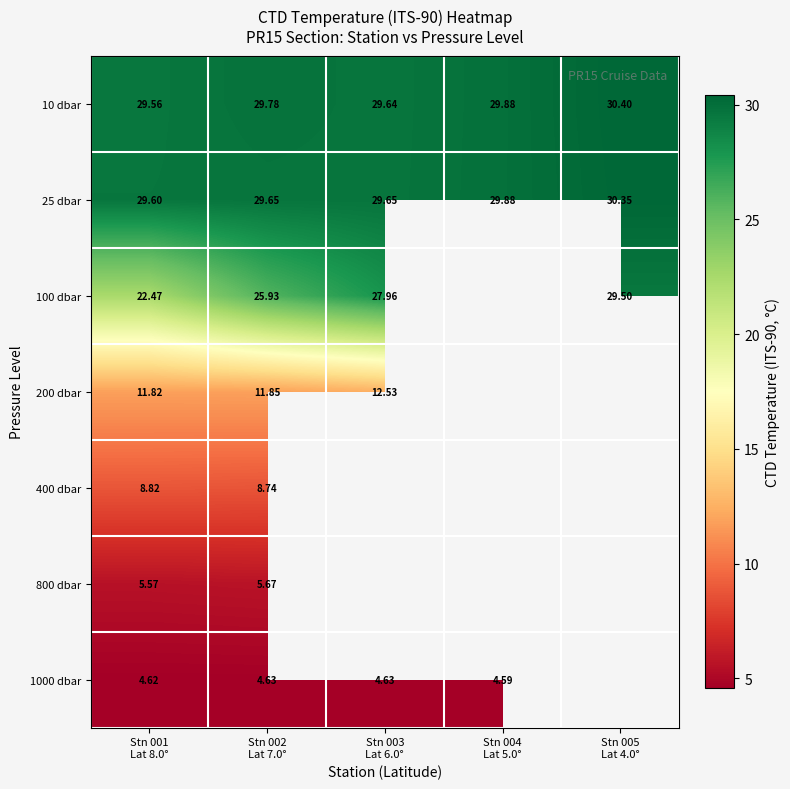

Between Stn 001 Lat 8.0° and Stn 004 Lat 5.0°, which series saw the biggest shift?

10 dbar